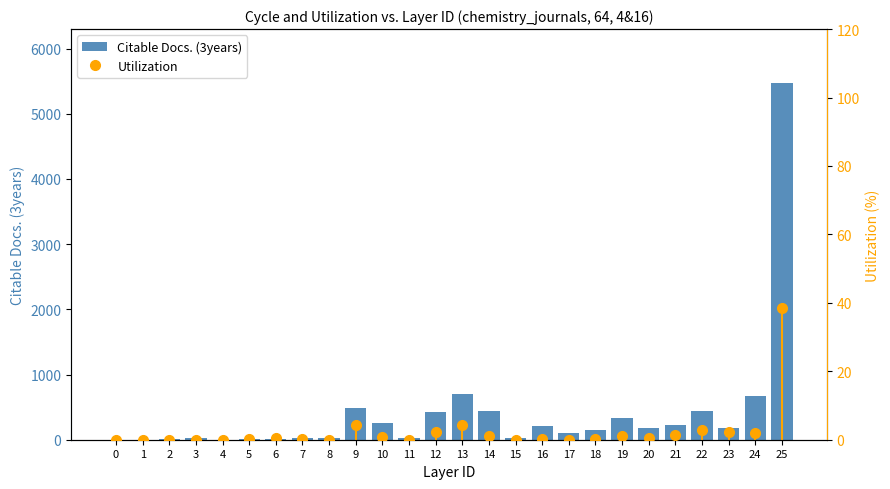

What is the spread (max minus min) of values at 17?

105.0